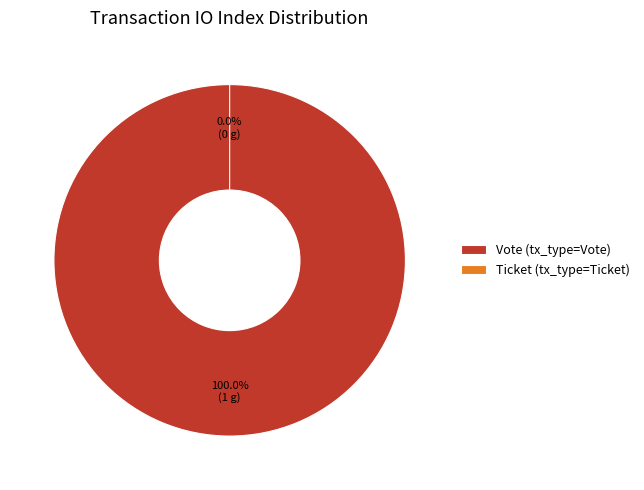

What percentage do Ticket and Vote together represent?

100.0%